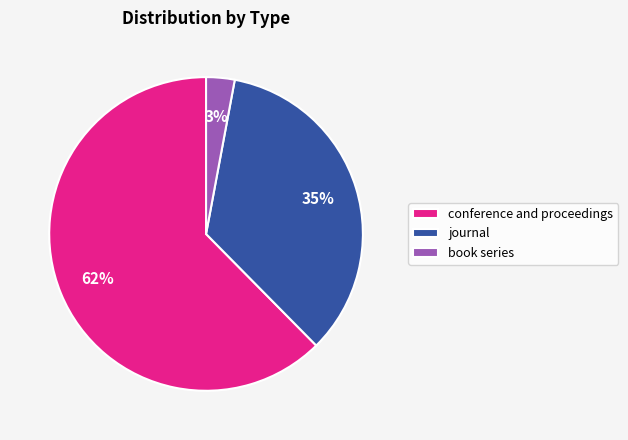

Which category has the biggest portion of the pie?

conference and proceedings